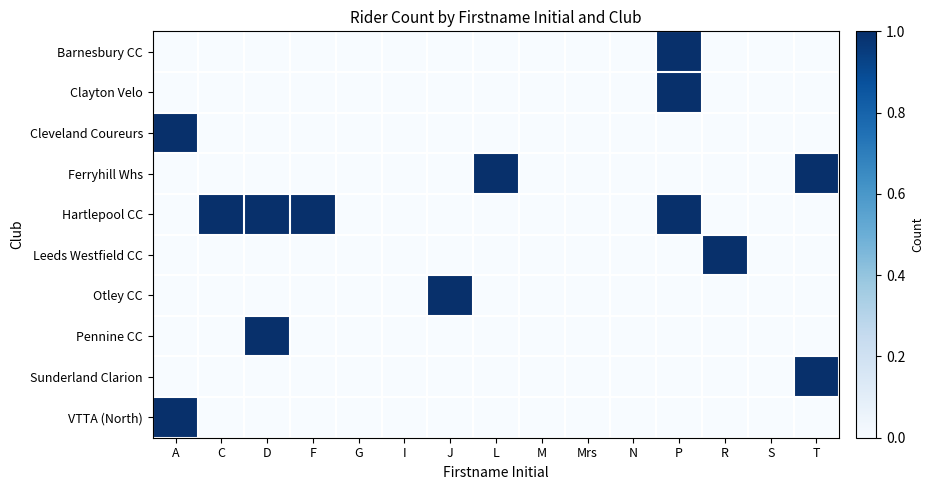

How many categories are shown in the chart?

15